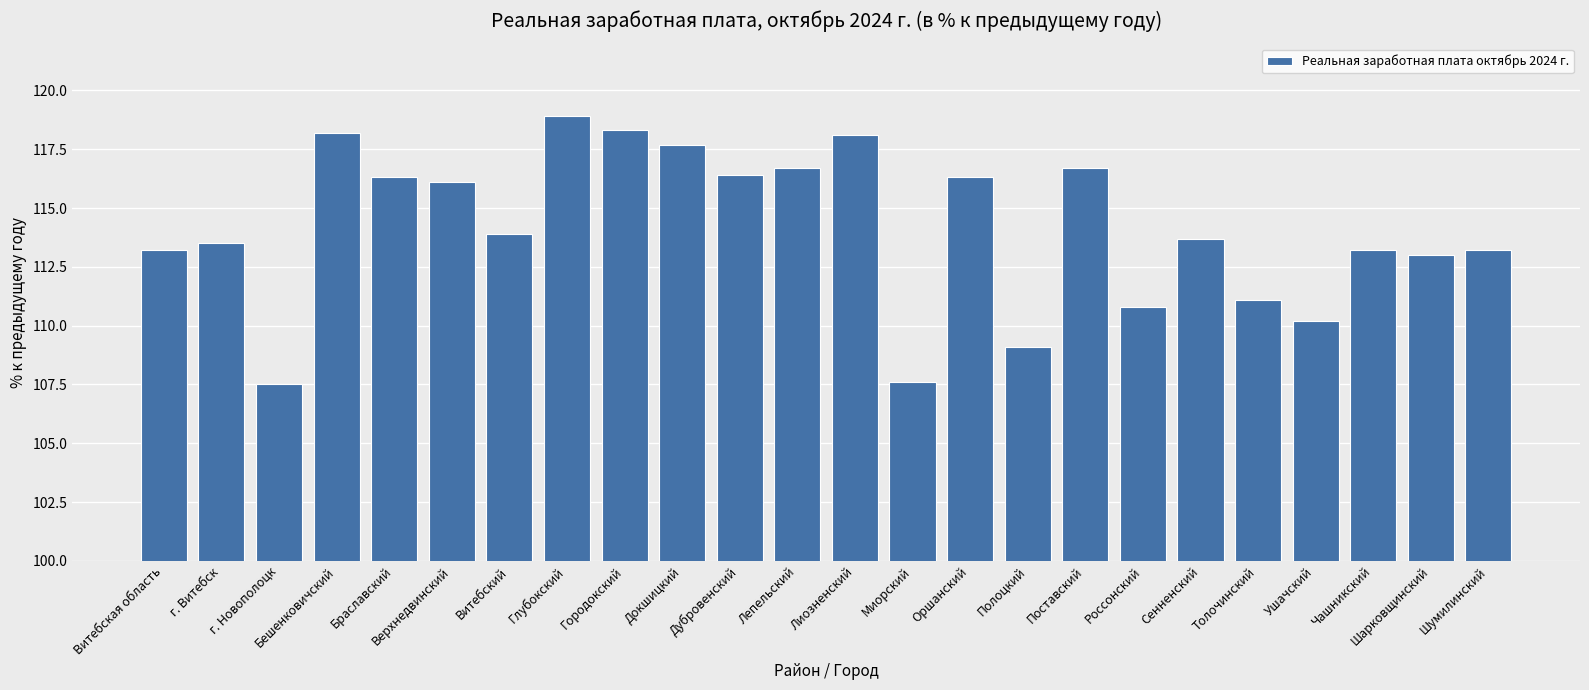

What is the difference between the maximum and minimum values?

11.4